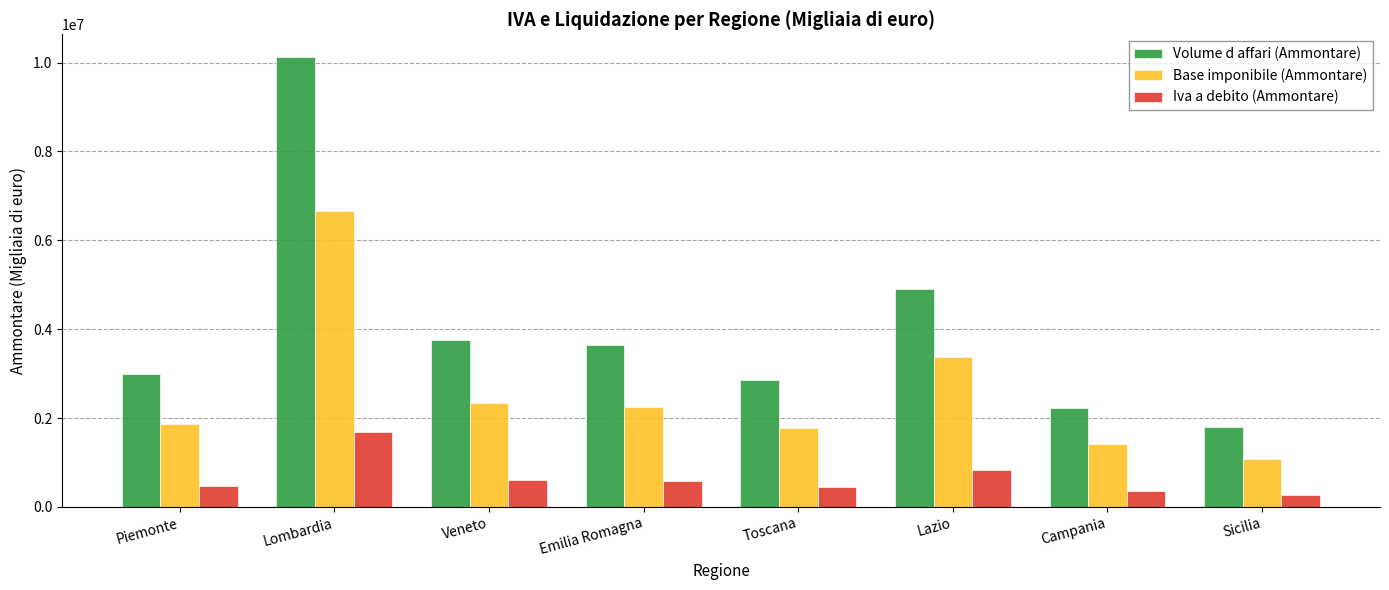

What value does the Base imponibile (Ammontare) series have at Toscana, to the nearest 100?

1776800